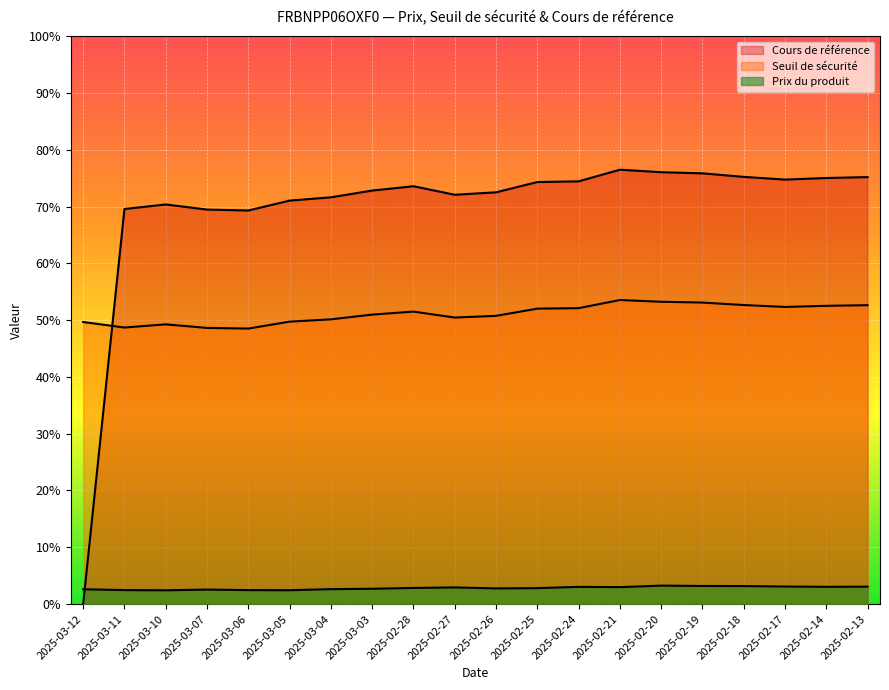

How many values in the Seuil de sécurité series are below 51?

10